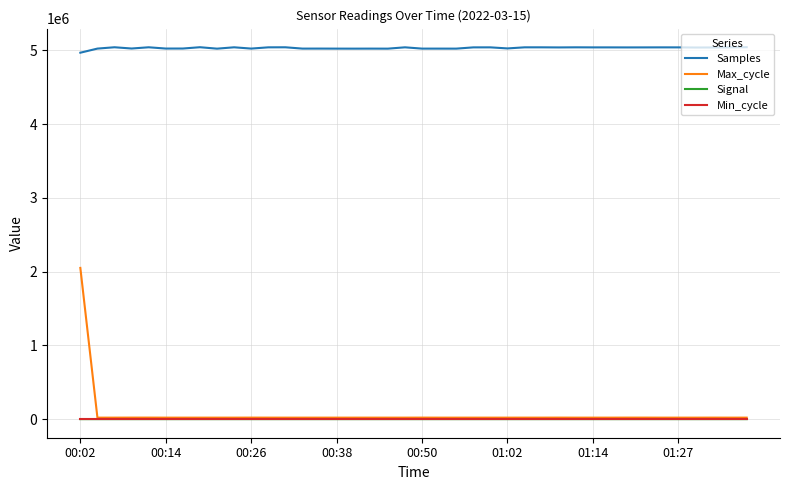

Count the number of categories in the chart.

40